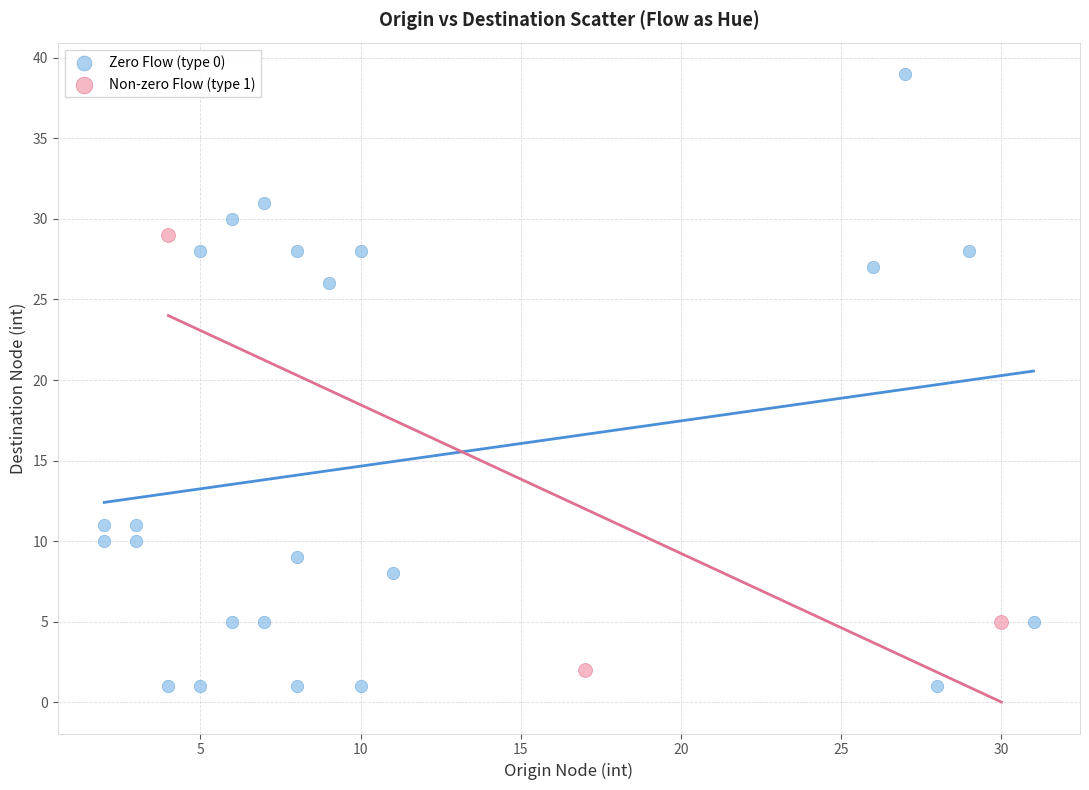

Which series has the widest spread of Y values?

Zero Flow (type 0)